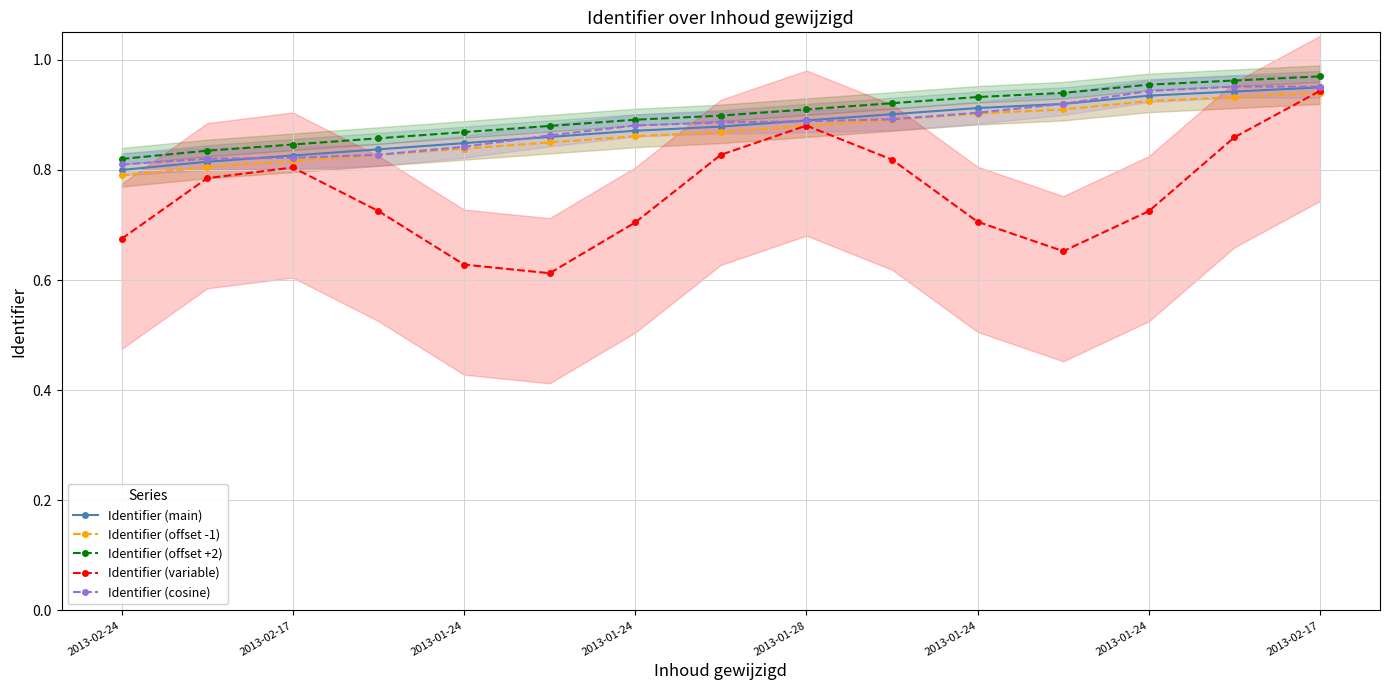

What is the smallest value displayed?

0.6